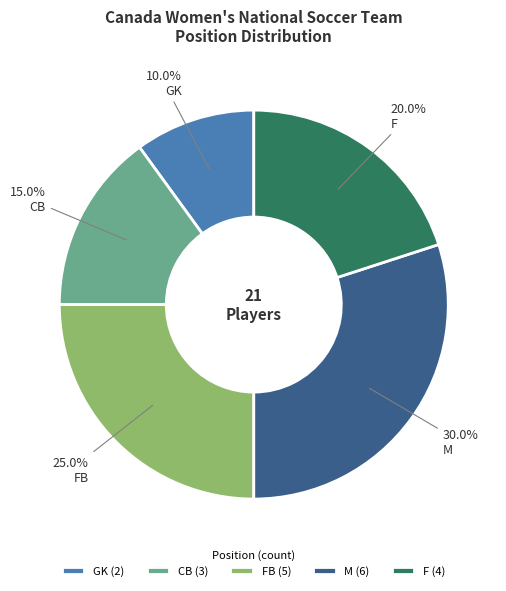

To the nearest percent, what portion does F represent?

20%